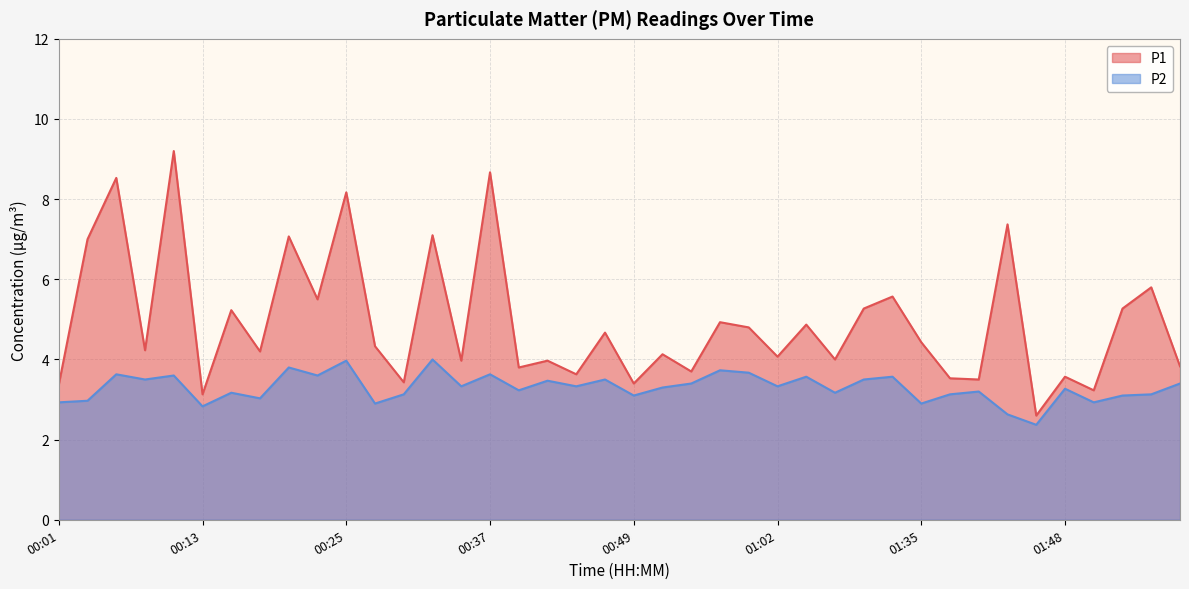

What position from the right is 01:04?

14